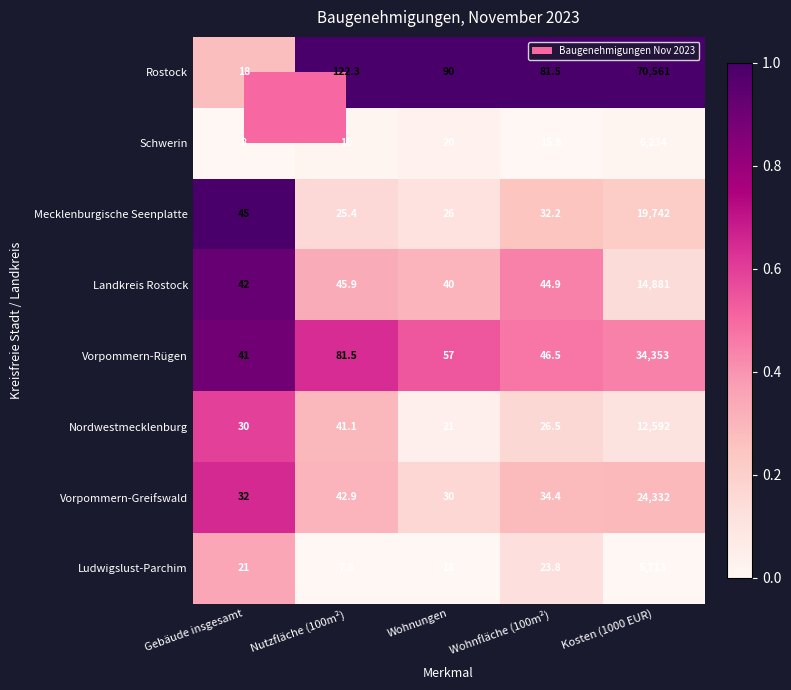

Which series has the largest total across all categories?

Rostock